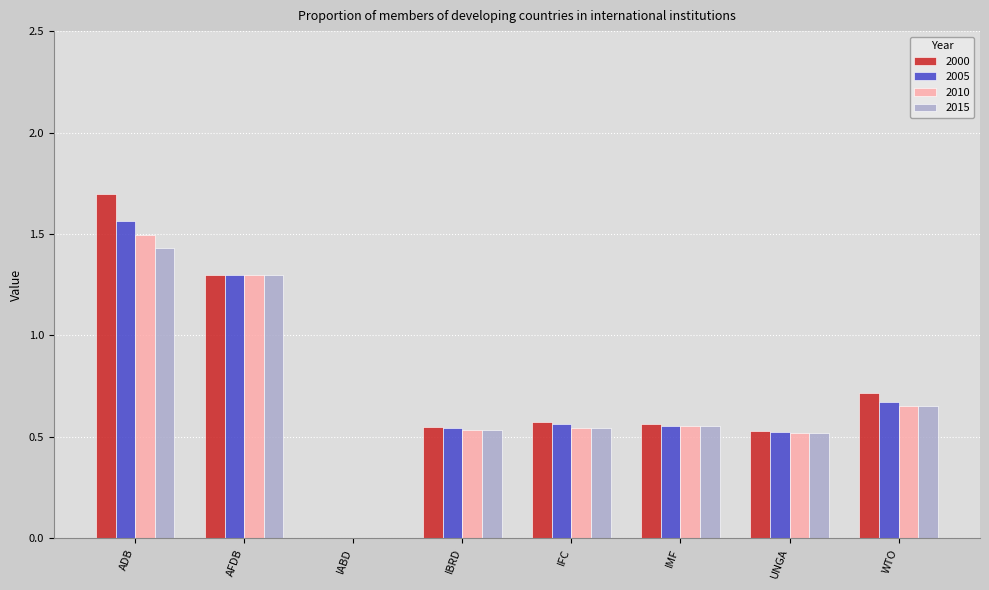

What is the sum of the 2010 values at WTO and ADB?

2.1